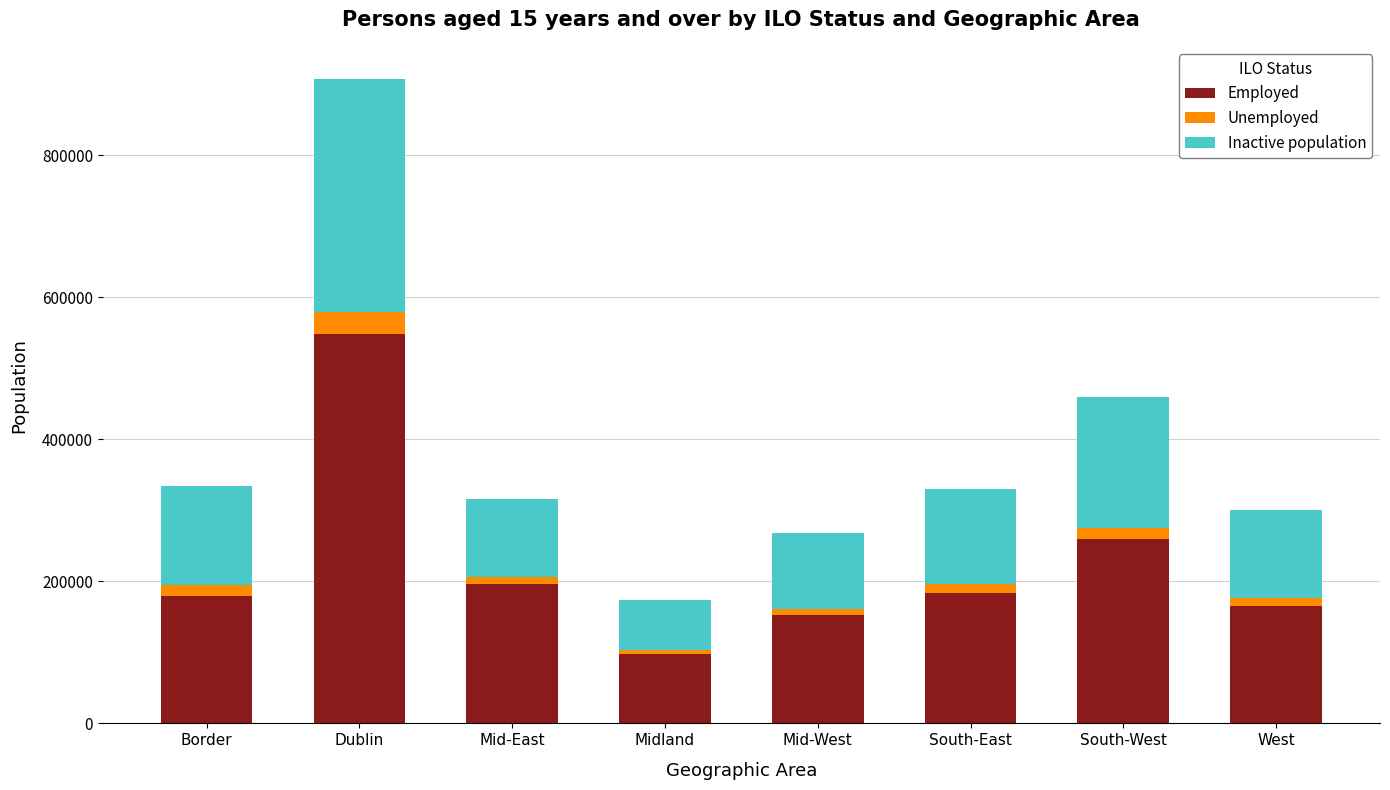

Reading left to right, what are the values for Employed?

Border=179889	Dublin=549186	Mid-East=196072	Midland=97823	Mid-West=153057	South-East=184299	South-West=259727	West=165949